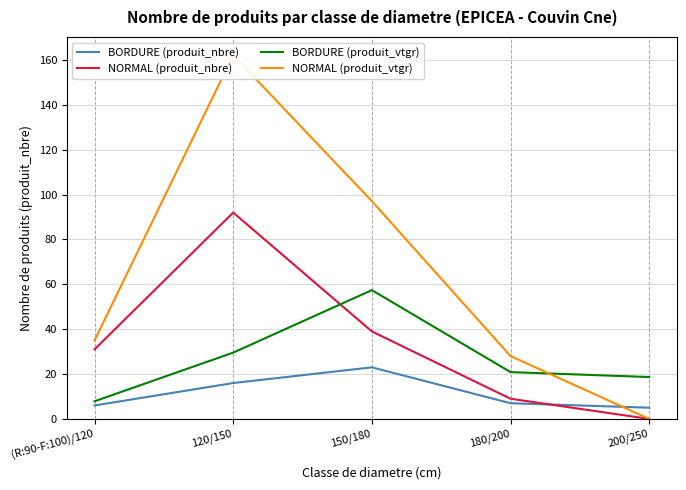

How many lines are shown in the chart?

4